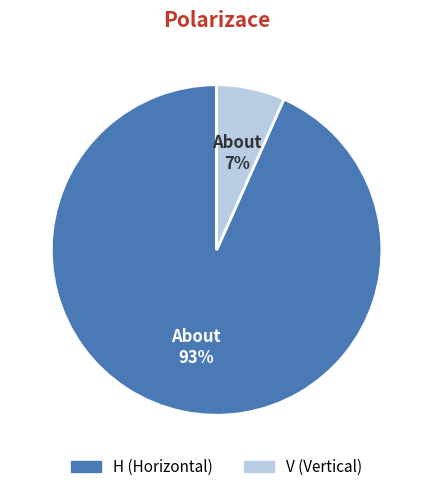

How many segments does this pie chart have?

2